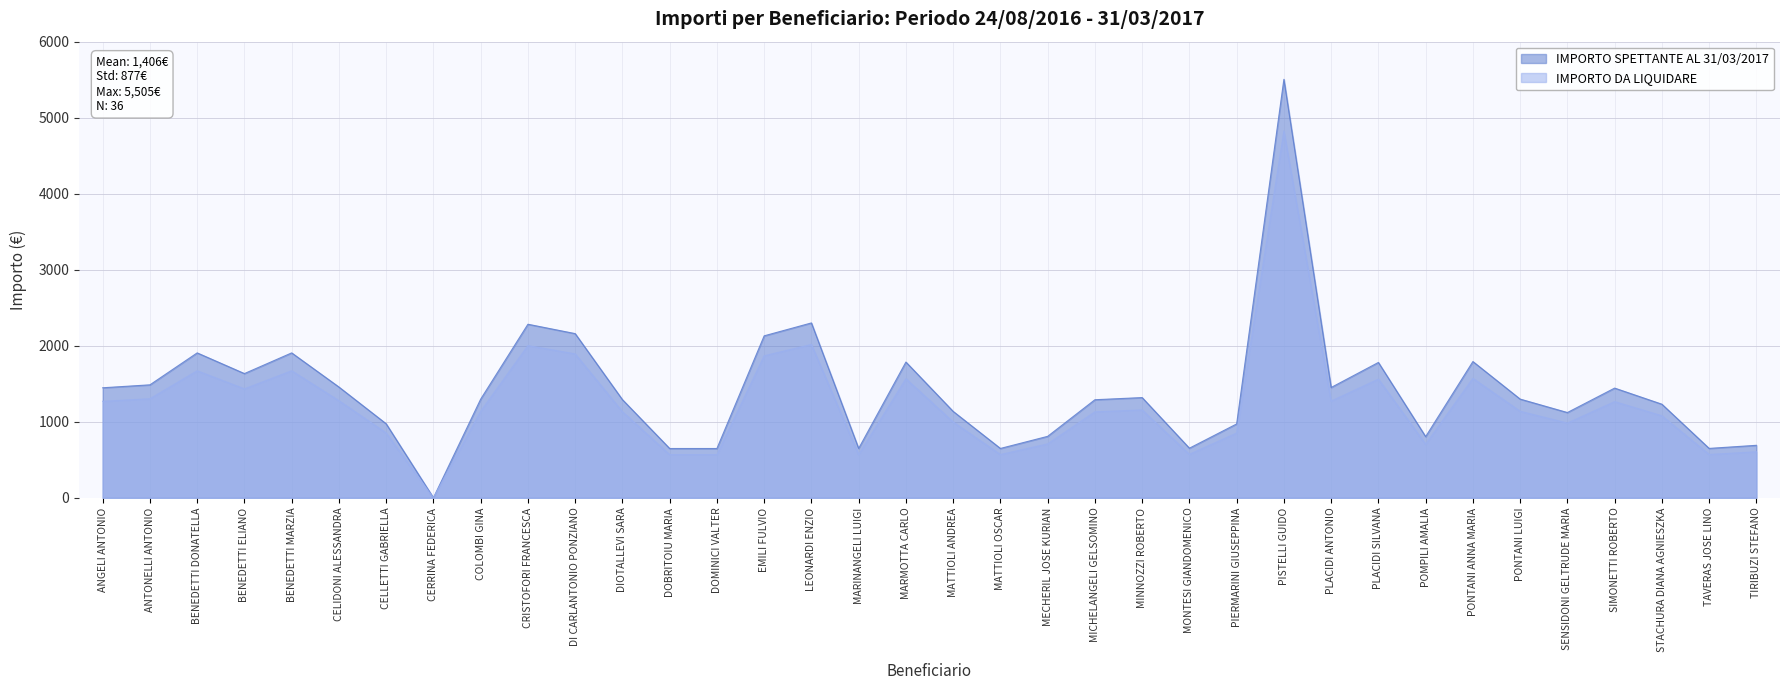

Rank the series by their average value, from highest to lowest.

IMPORTO SPETTANTE AL 31/03/2017, IMPORTO DA LIQUIDARE